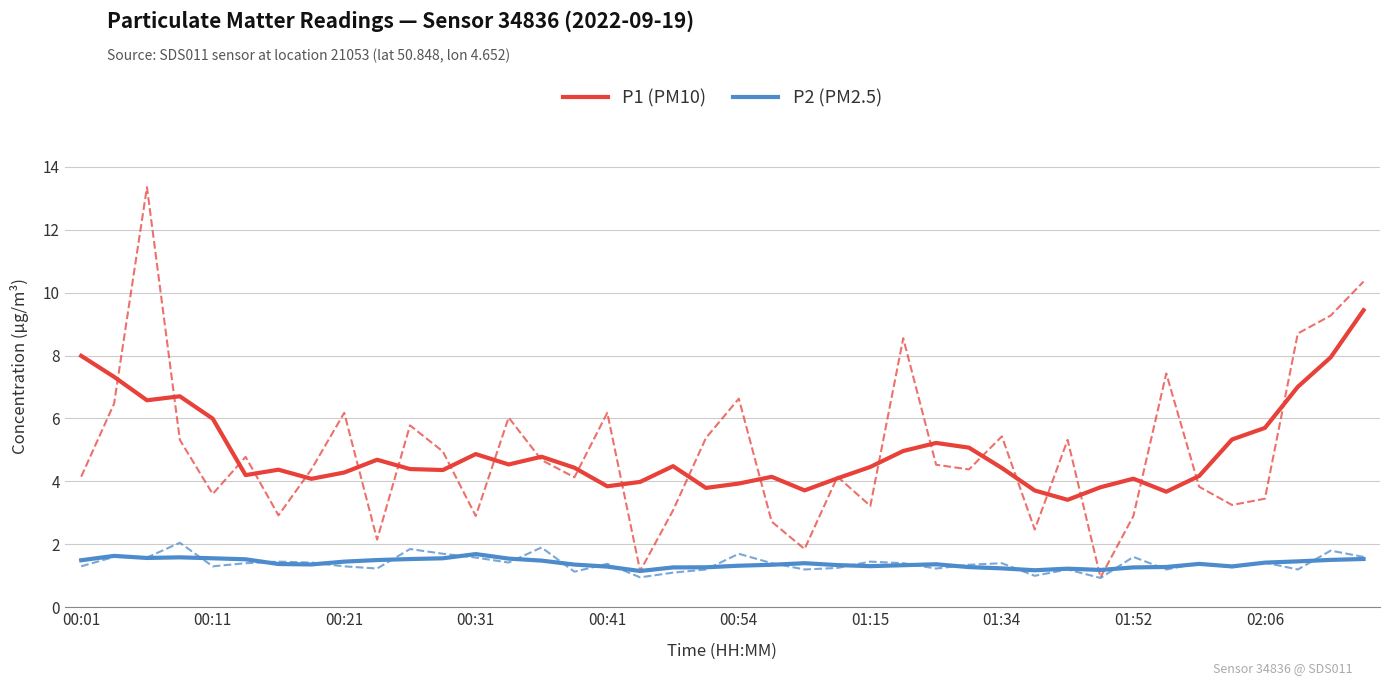

True or false: P2 (PM2.5) and P1 (PM10) cross at least once.

False